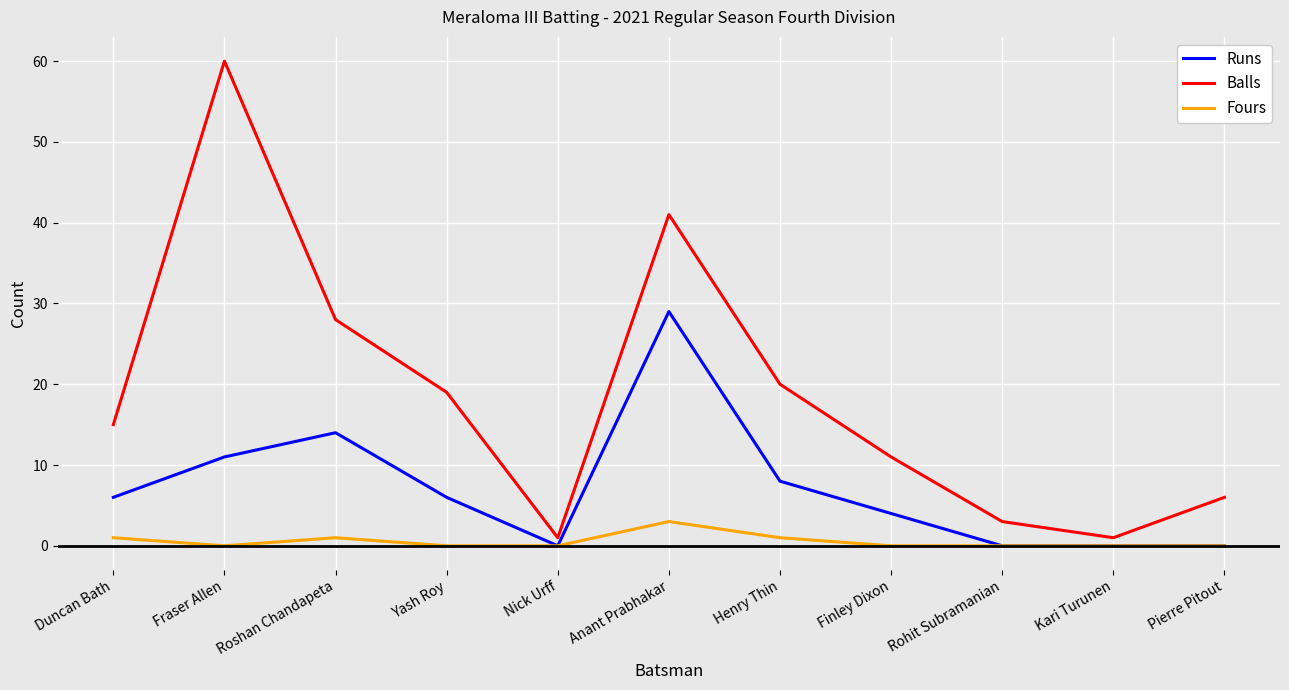

What position from the left is Yash Roy?

4